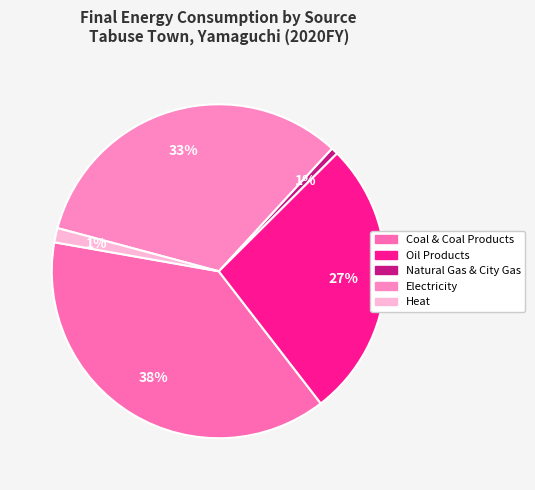

To the nearest percent, what is the combined percentage of Heat and Electricity?

34%